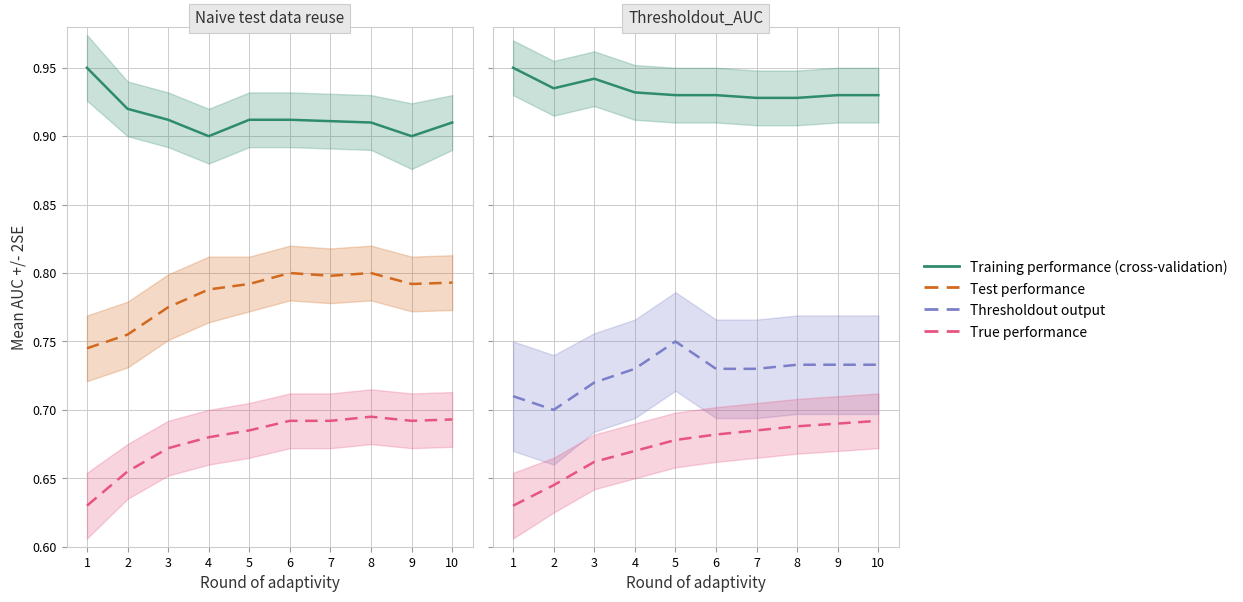

True or false: True performance and Test performance cross at least once.

False